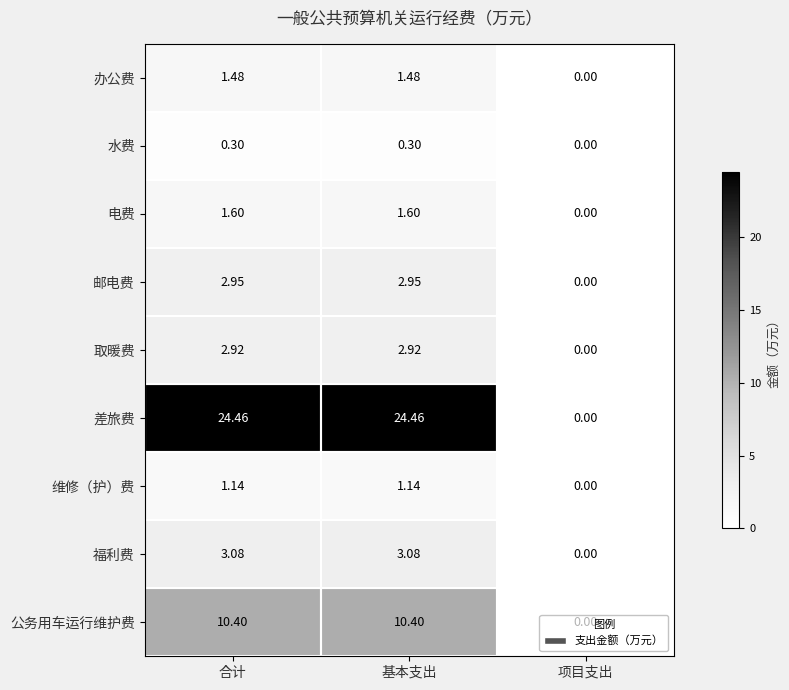

At which category does the chart reach its minimum across all series?

项目支出